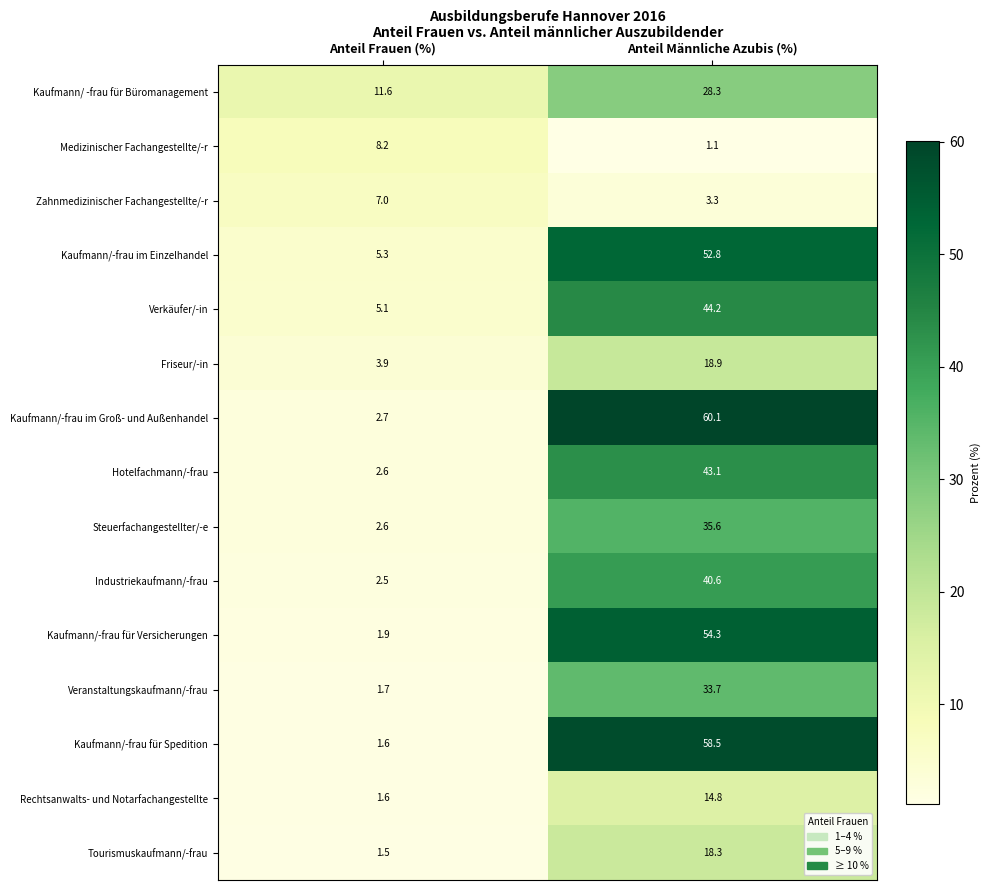

Where does the Kaufmann/-frau im Groß- und Außenhandel series first go above 60?

Anteil Männliche Azubis (%)